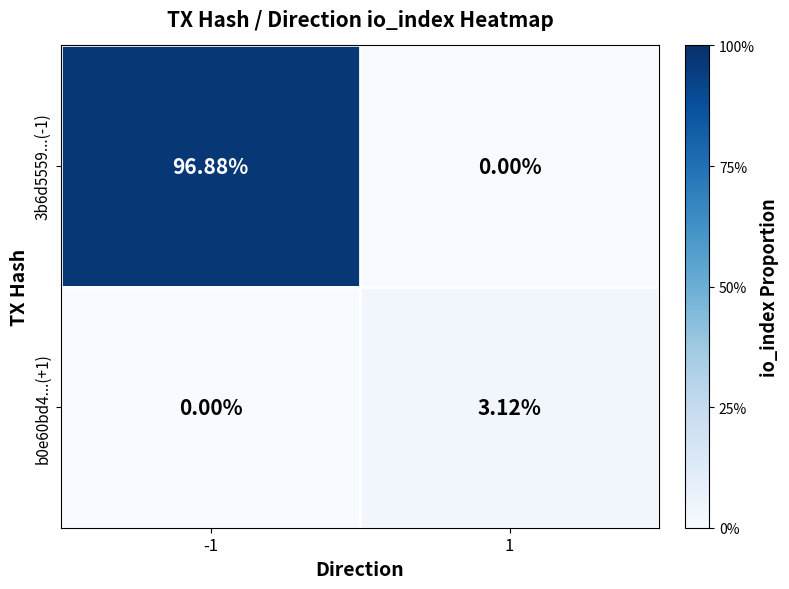

Is the value of b0e60bd4...(+1) at 1 greater than the value of 3b6d5559...(-1) at -1?

No